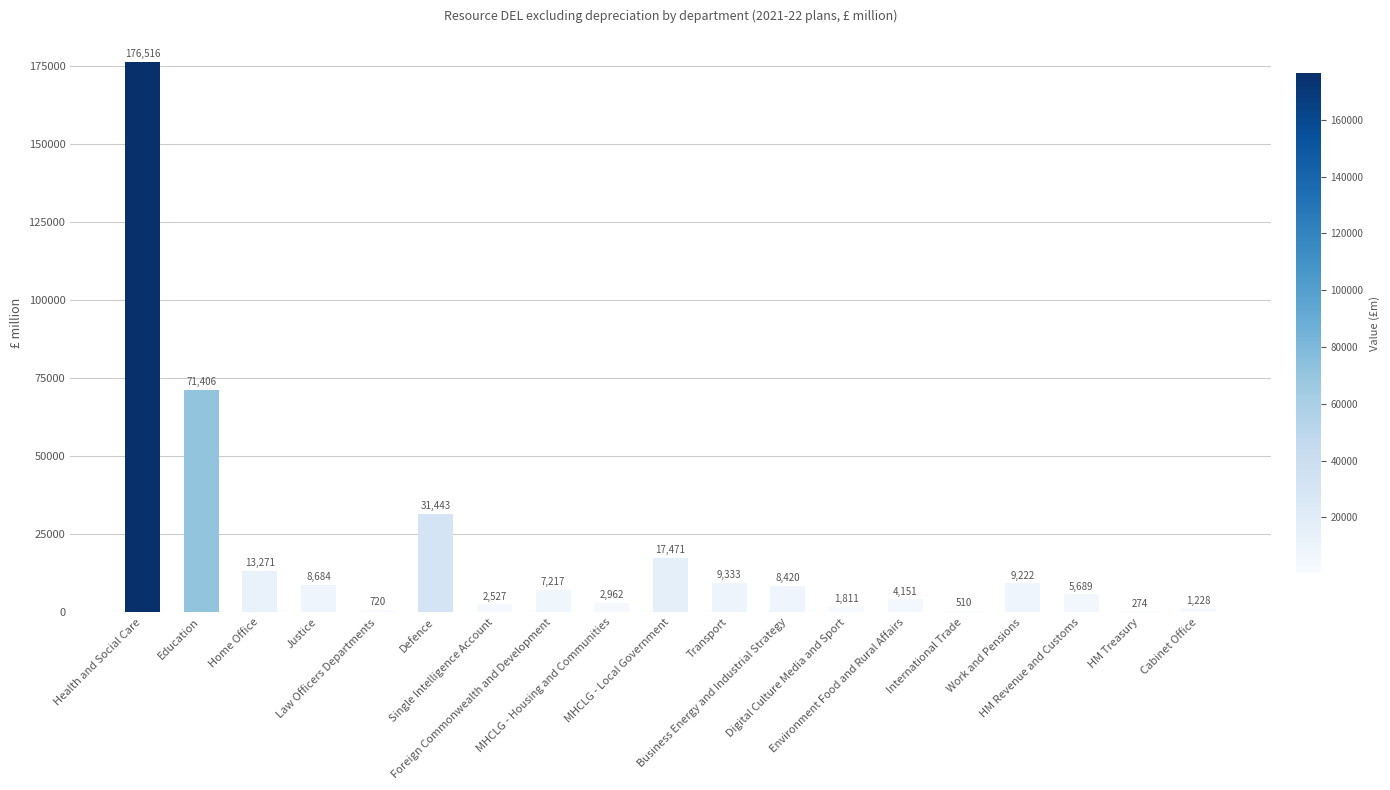

What is the maximum value shown in the chart?

176516